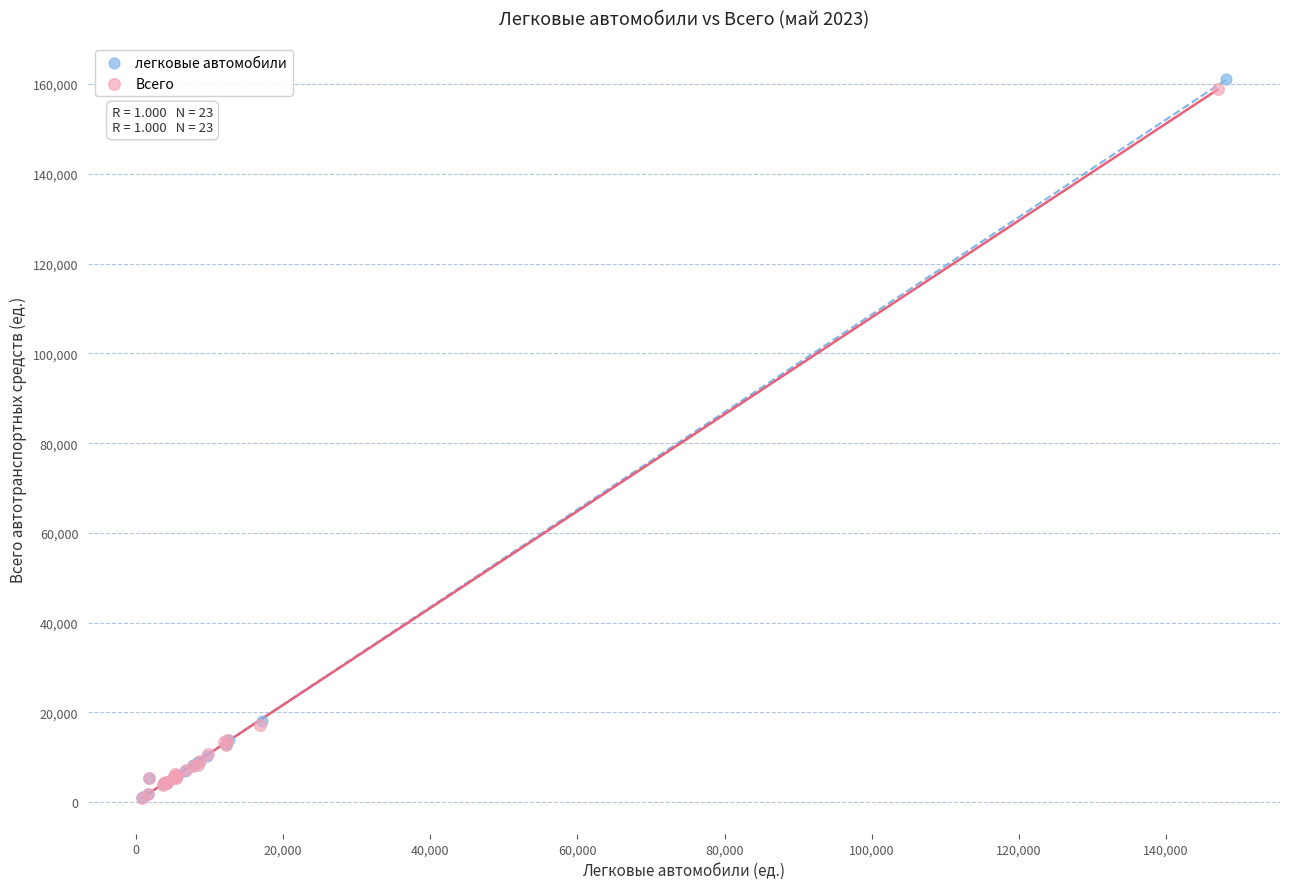

Which series has the widest spread of Y values?

легковые автомобили